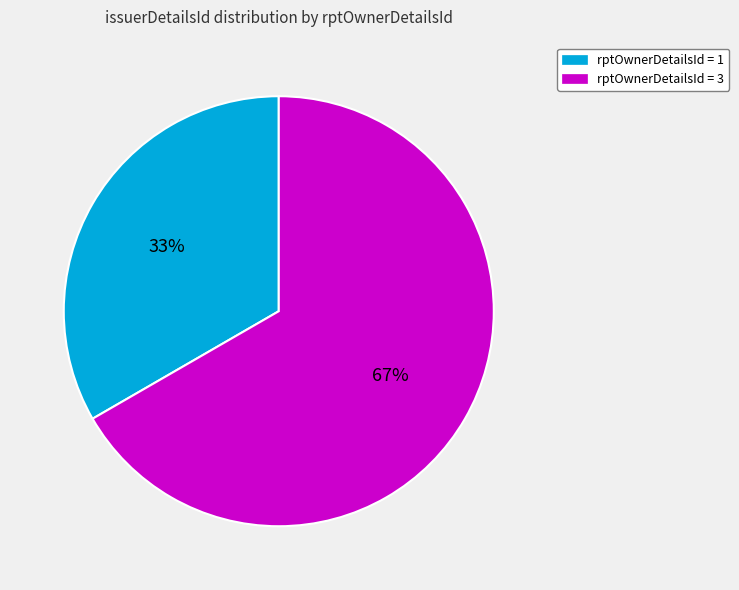

To the nearest percent, what portion does rptOwnerDetailsId = 3 represent?

67%